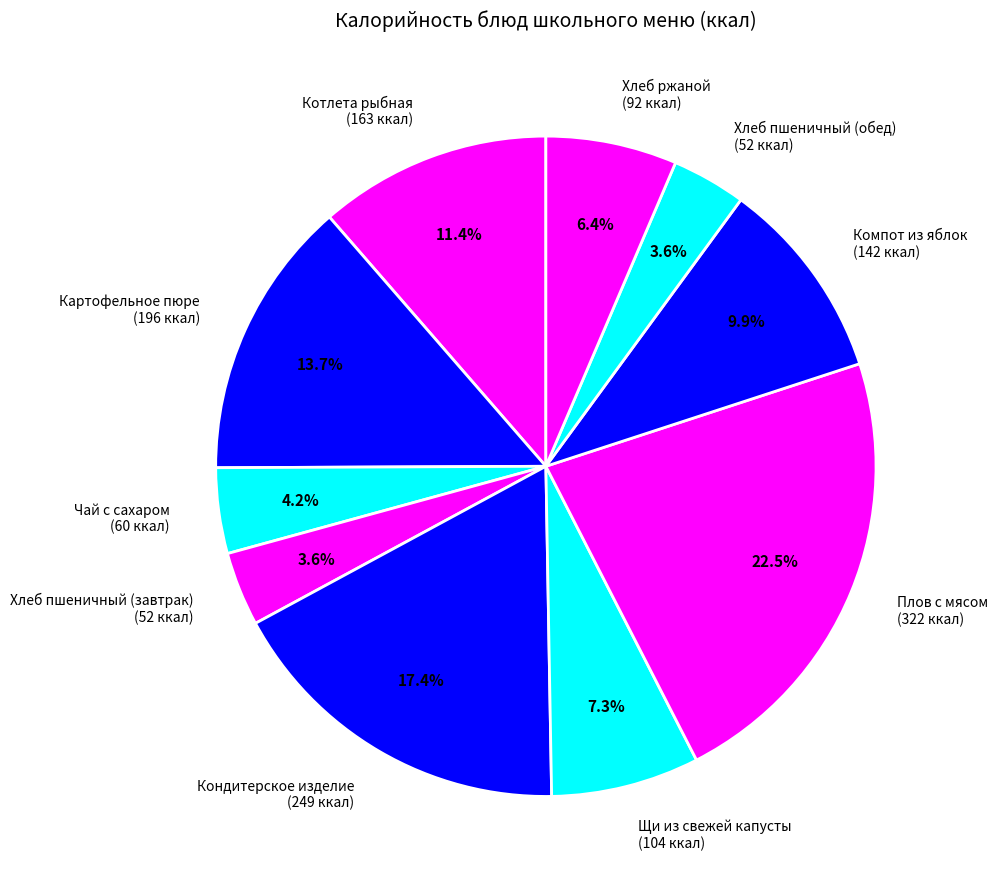

Between Хлеб пшеничный (обед) and Картофельное пюре, which is larger?

Картофельное пюре